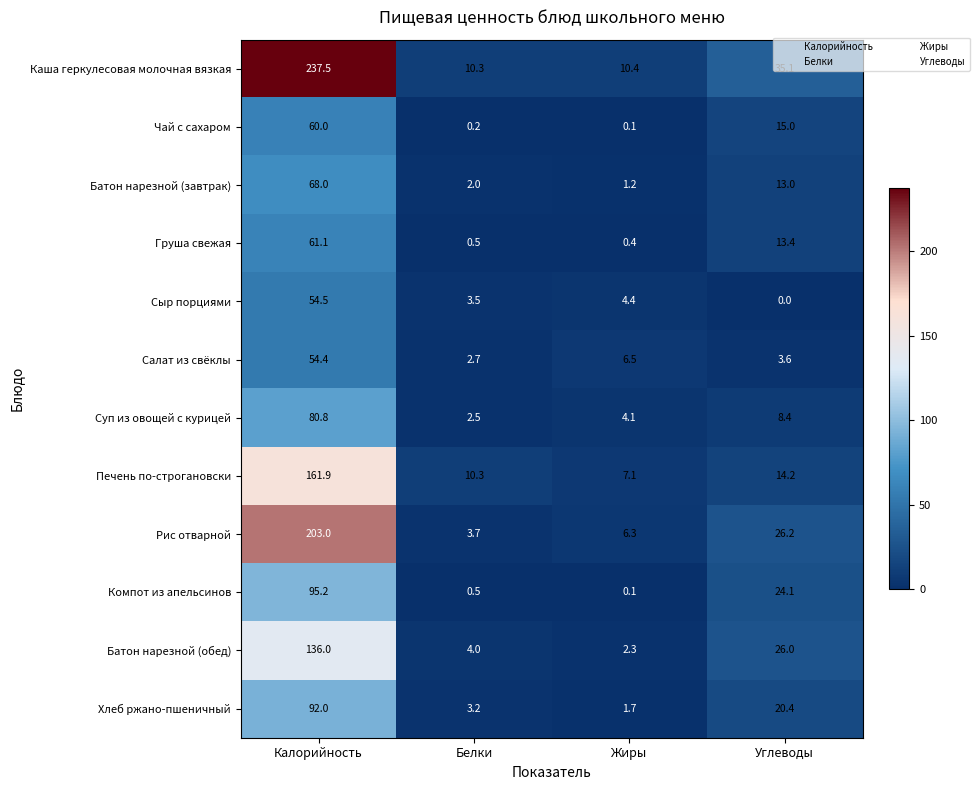

What is the greatest value displayed?

237.5